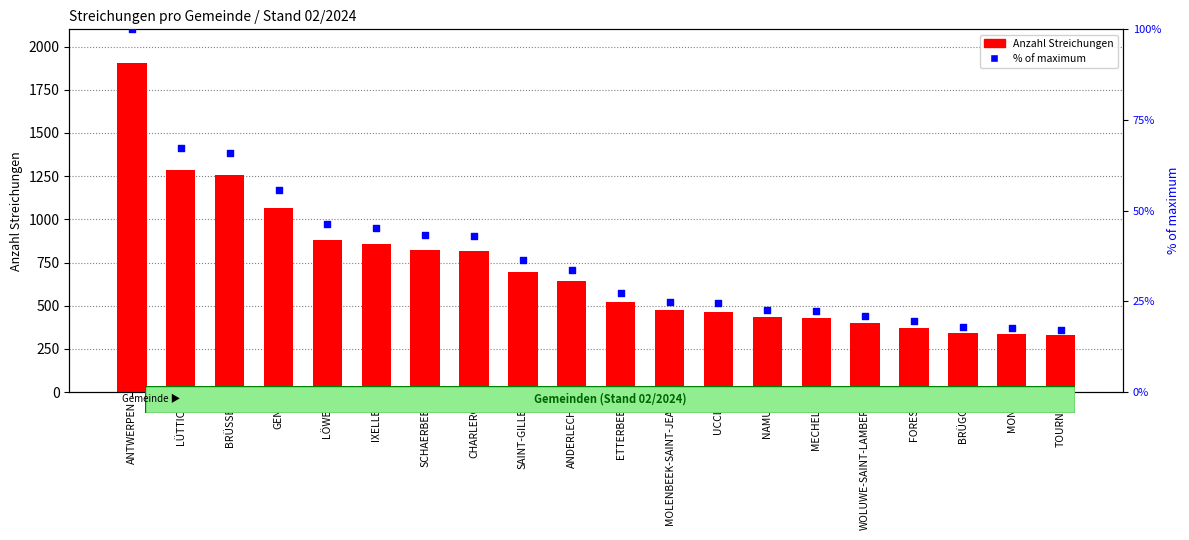

At how many categories does at least one series exceed 30?

20